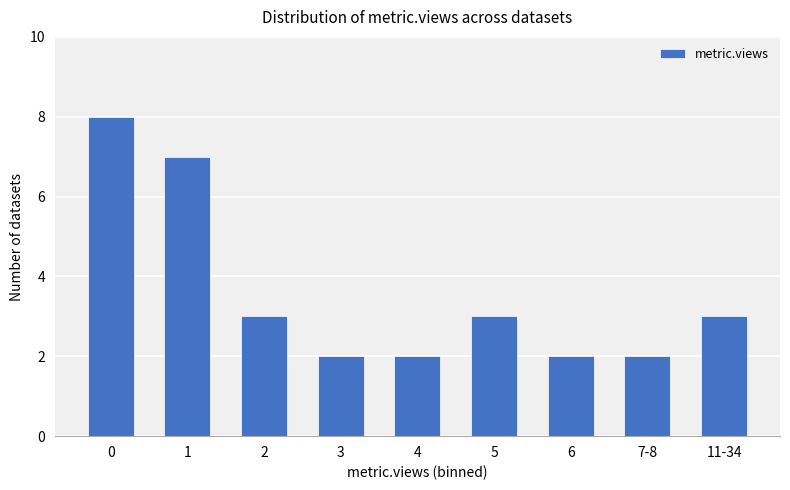

Does the chart contain stacked bars?

No